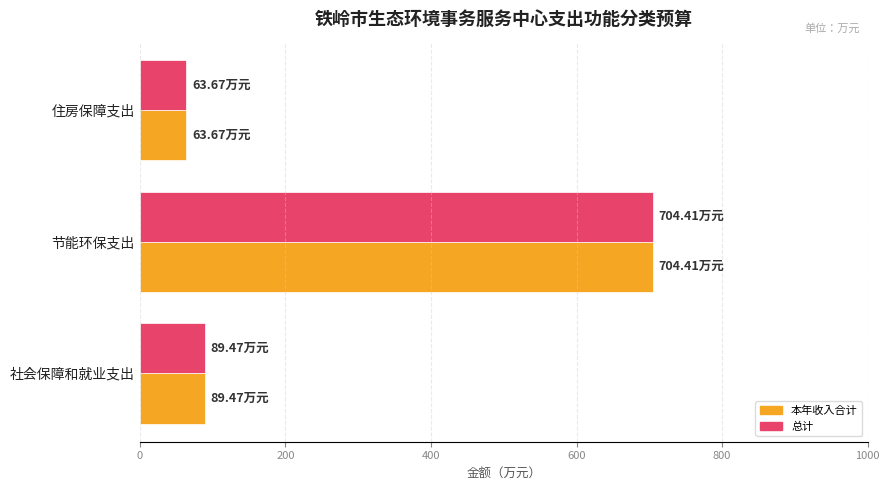

At which label does 本年收入合计 reach its peak?

节能环保支出